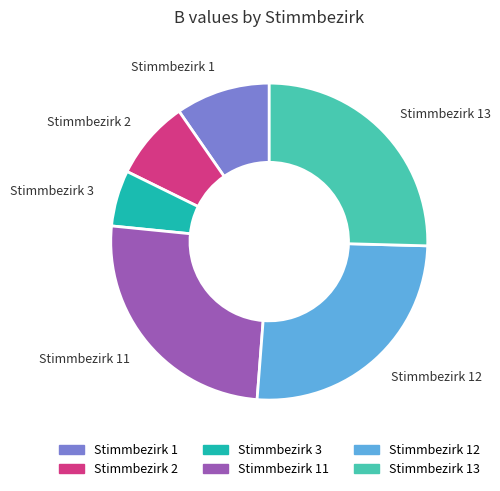

Between Stimmbezirk 13 and Stimmbezirk 1, which is larger?

Stimmbezirk 13